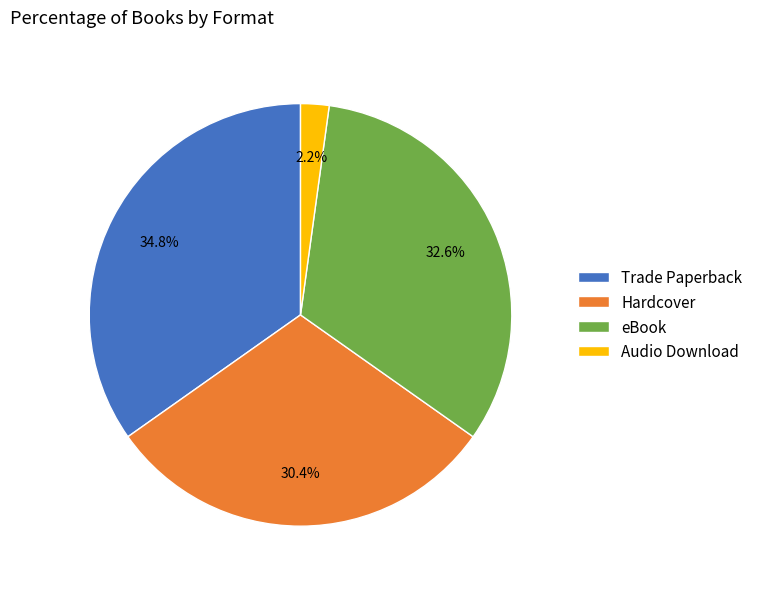

Between Trade Paperback and eBook, which is larger?

Trade Paperback